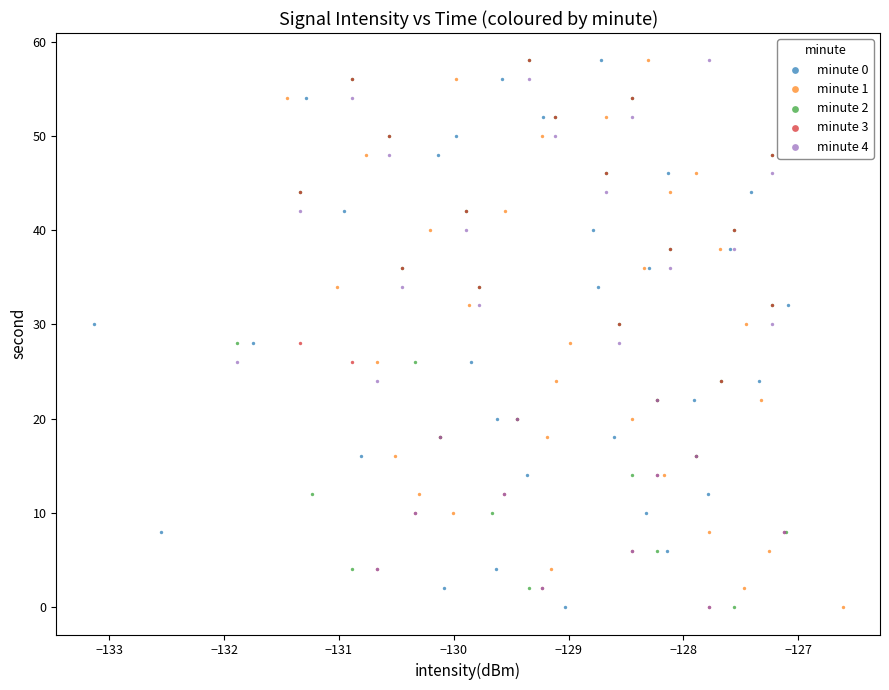

What are all the series names shown in the legend?

minute 0, minute 1, minute 2, minute 3, minute 4